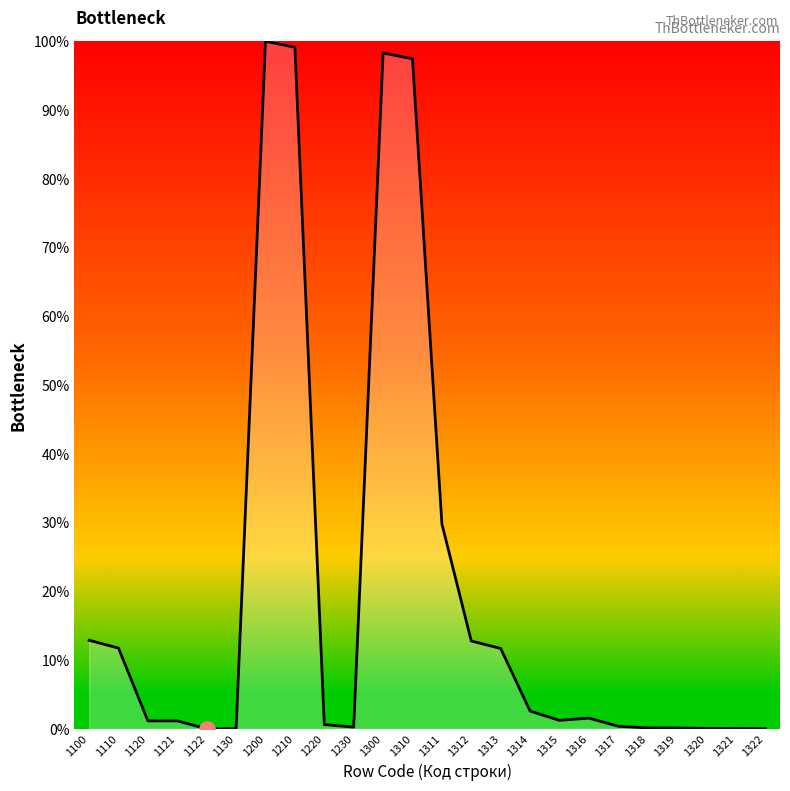

What is the greatest value displayed?

100.0